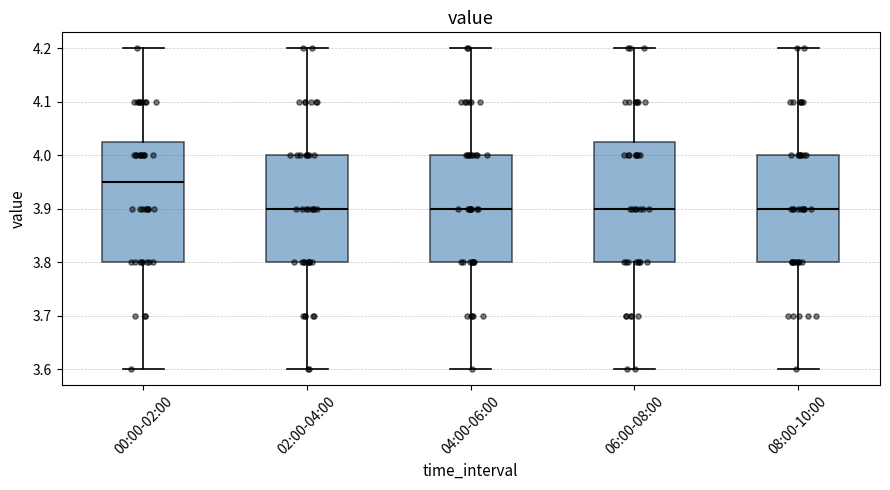

Where is the upper edge of the box for 08:00-10:00 on the y-axis? The values are not printed on the chart, so give them approximately, as read against the axis.

4.00